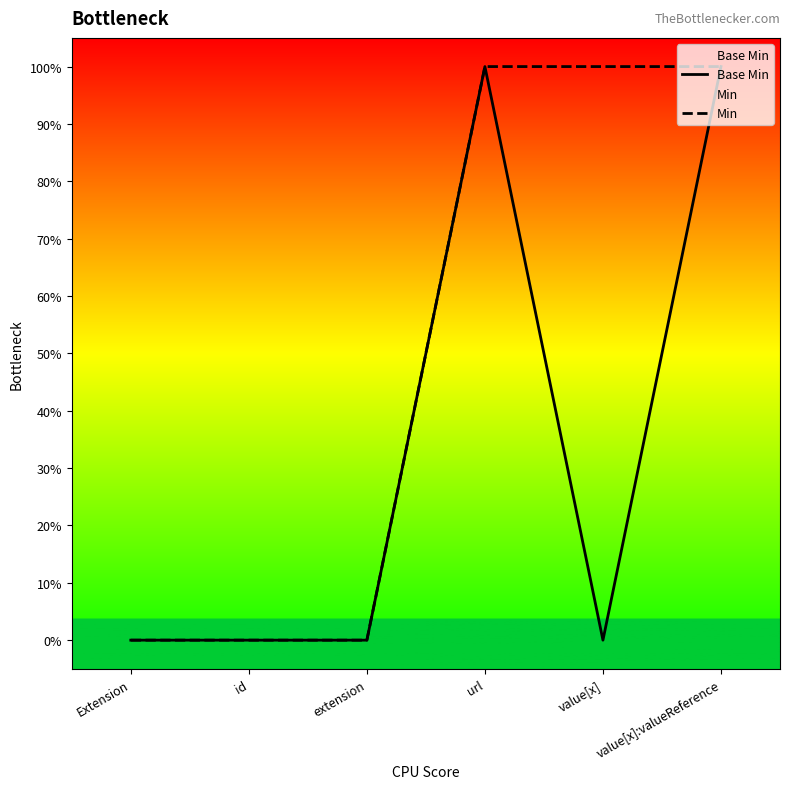

At which category is the sum across all series the highest?

url